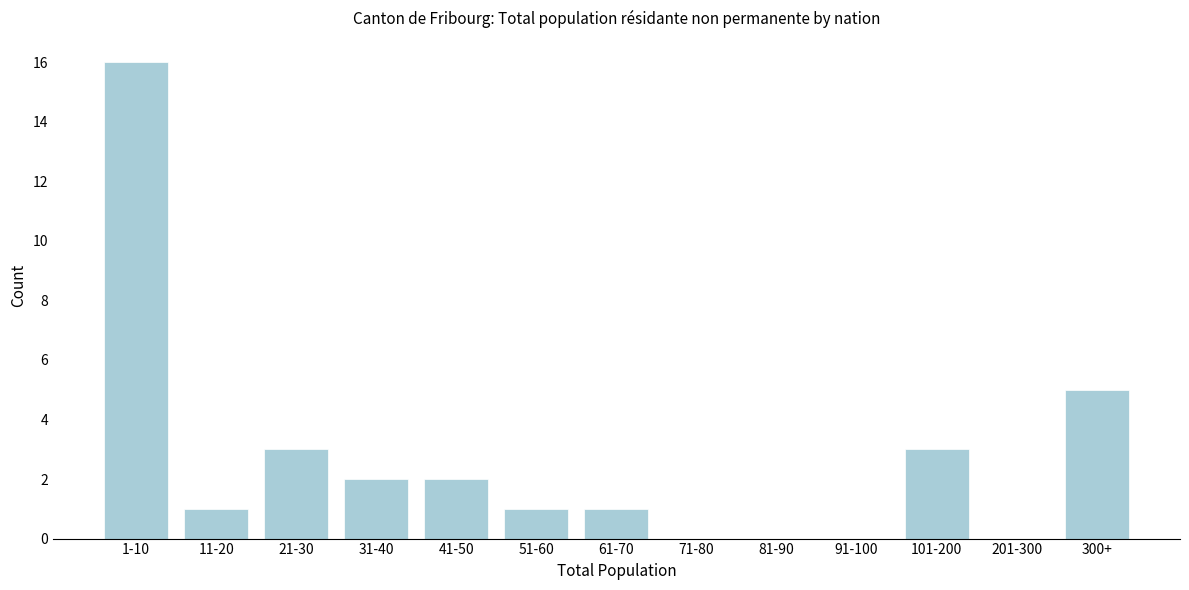

Reading left to right, extract all data points from this chart.

1-10=16	11-20=1	21-30=3	31-40=2	41-50=2	51-60=1	61-70=1	71-80=0	81-90=0	91-100=0	101-200=3	201-300=0	300+=5